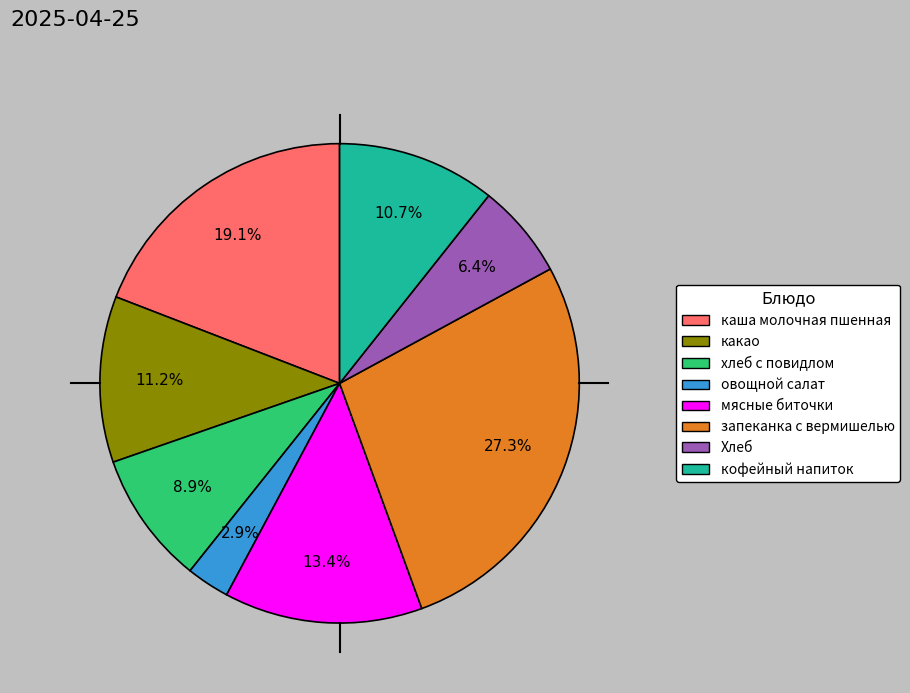

How many segments does this pie chart have?

8